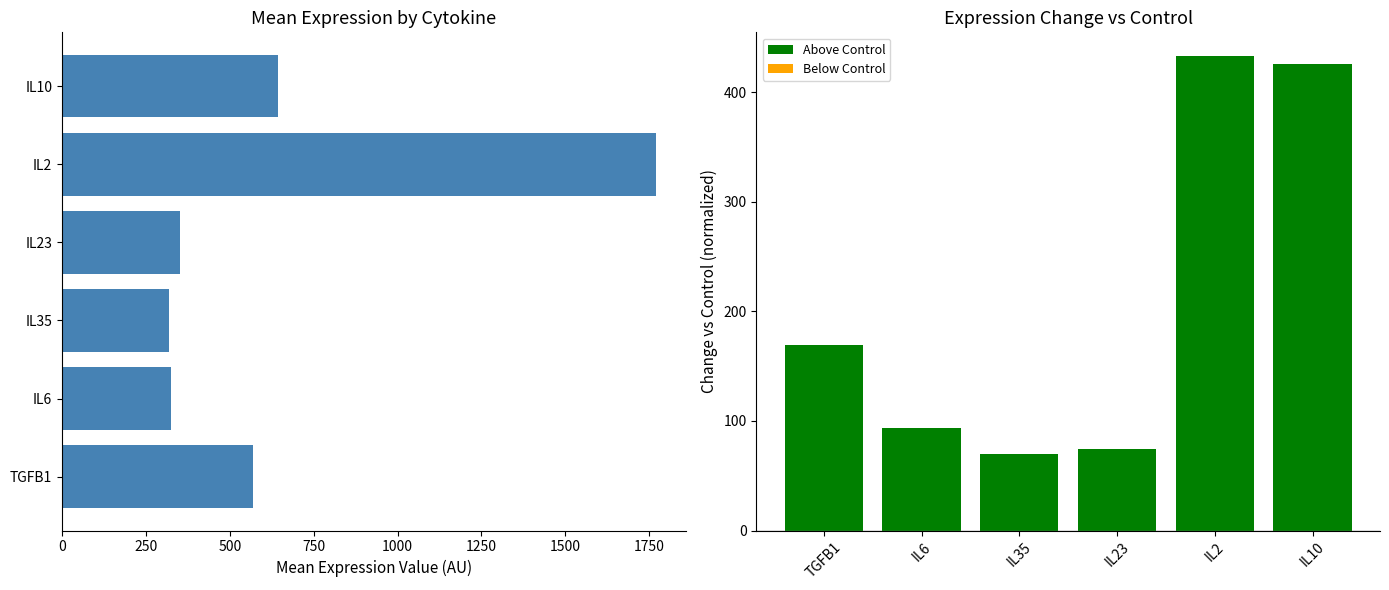

Rank the series at IL10 from highest to lowest value.

Mean Expression, % Change vs Control